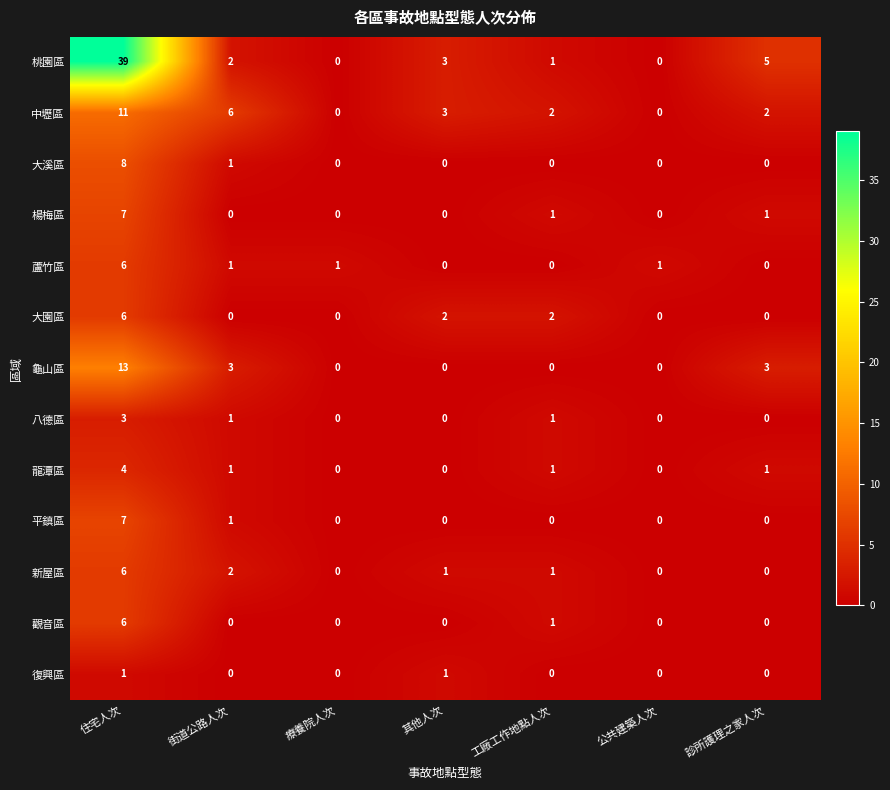

What is the greatest value displayed?

39